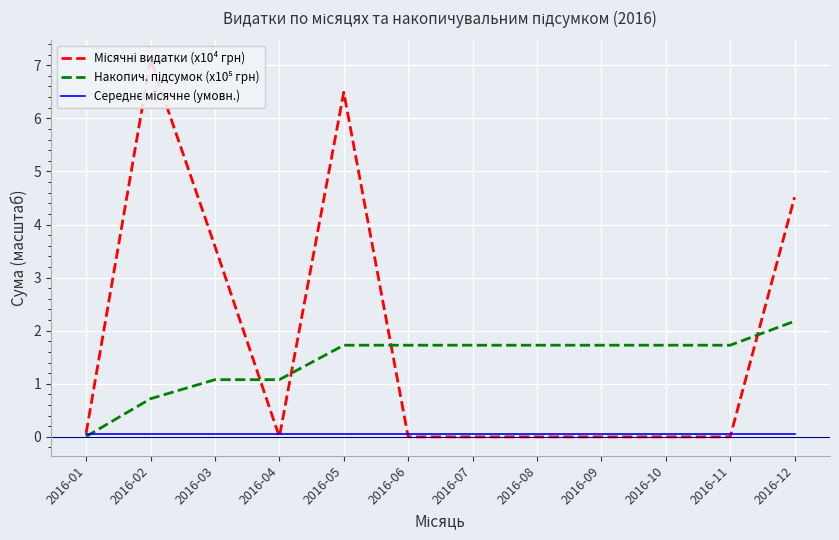

List the series in order of their peak value, highest first.

Місячні видатки (x10⁴ грн), Накопич. підсумок (x10⁵ грн), Середнє місячне (умовн.)